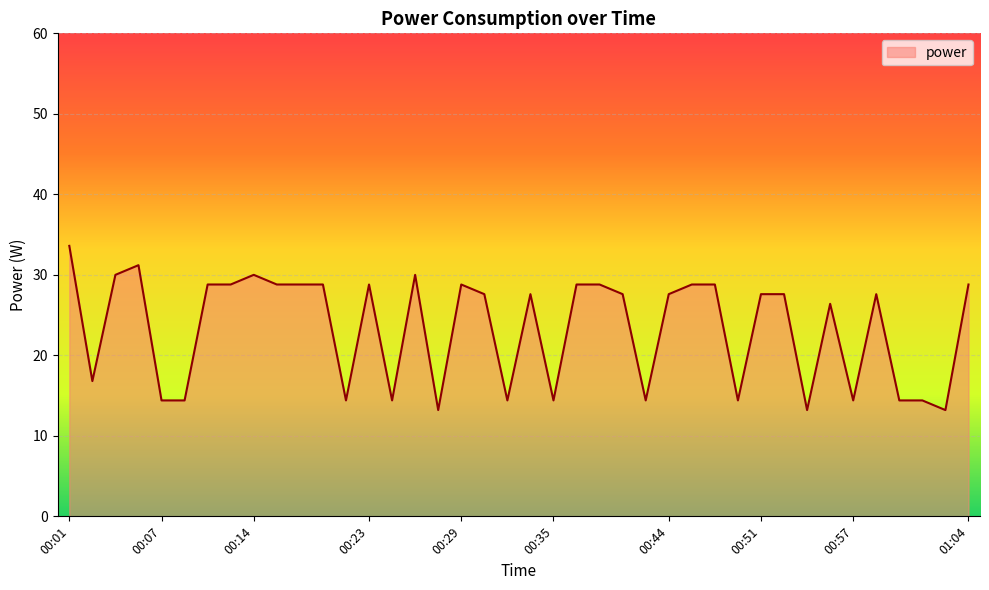

What is the sum of all values?

934.8